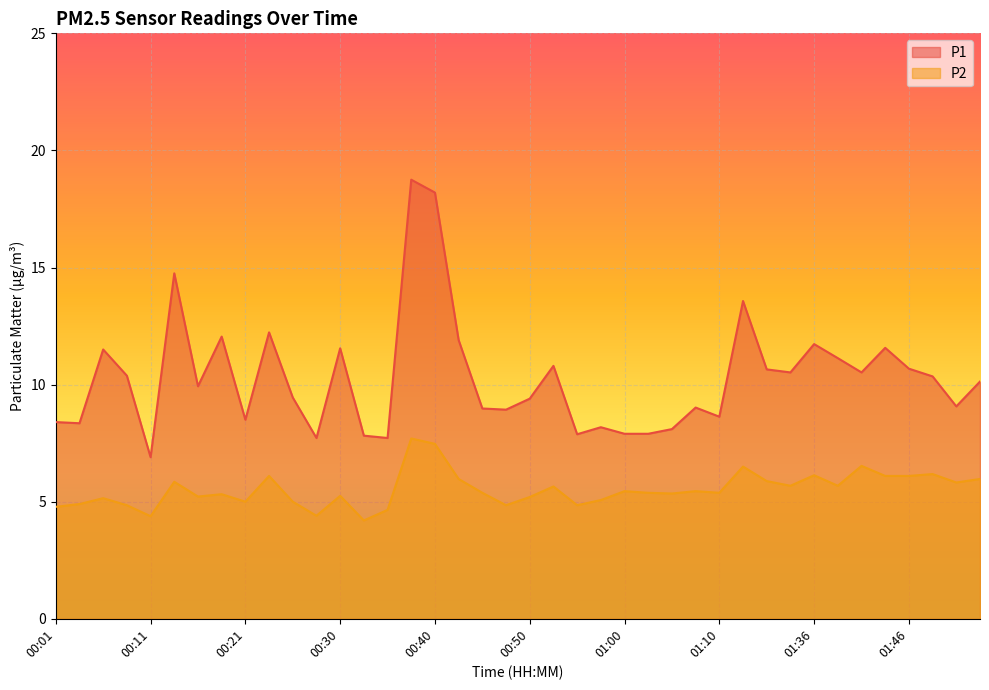

At which label does P1 reach its minimum?

00:11